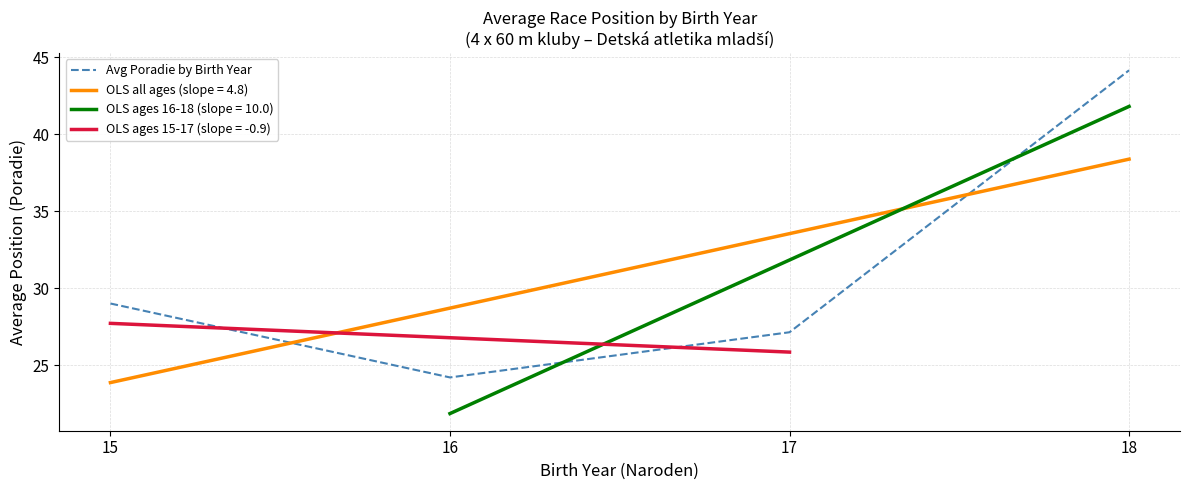

Reading right to left, list all the values displayed in this chart.

18=44.1	17=27.1	16=24.2	15=29.0